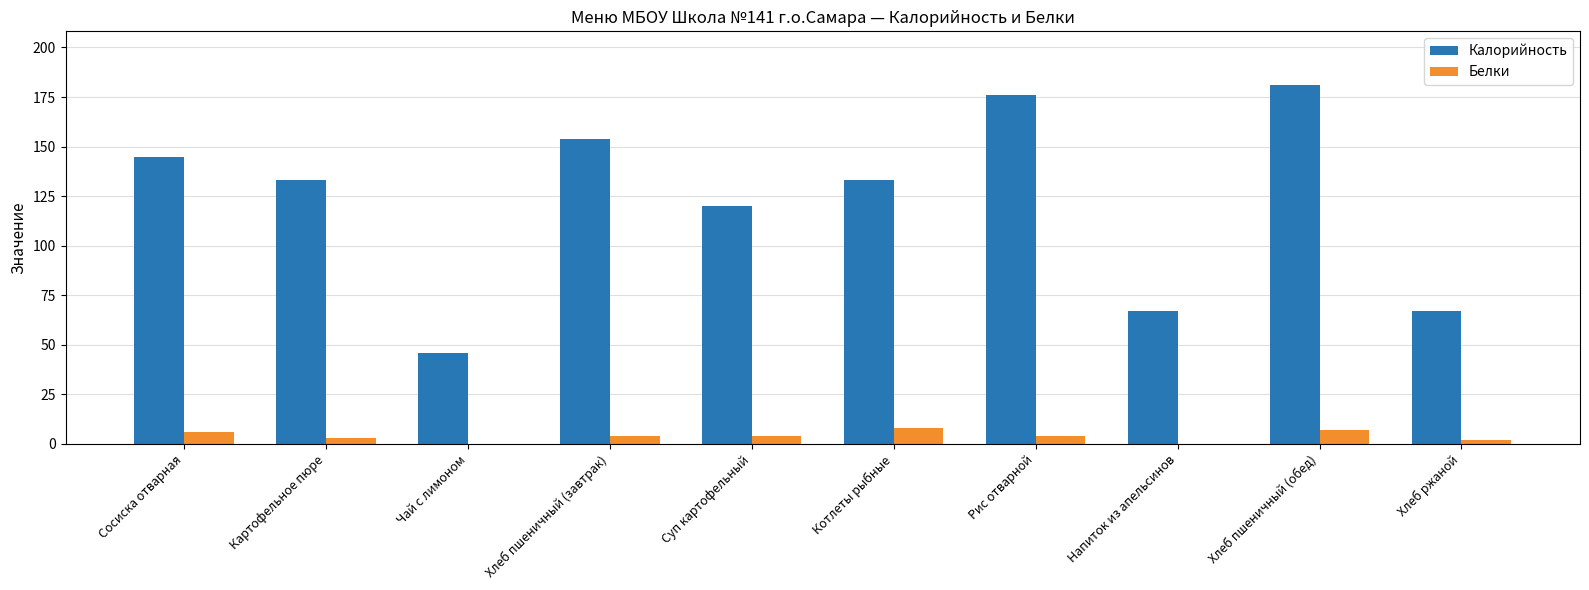

Reading left to right, what are all the values shown in this chart?

Калорийность: 145	133	46	154	120	133	176	67	181	67
Белки: 6	3	0	4	4	8	4	0	7	2